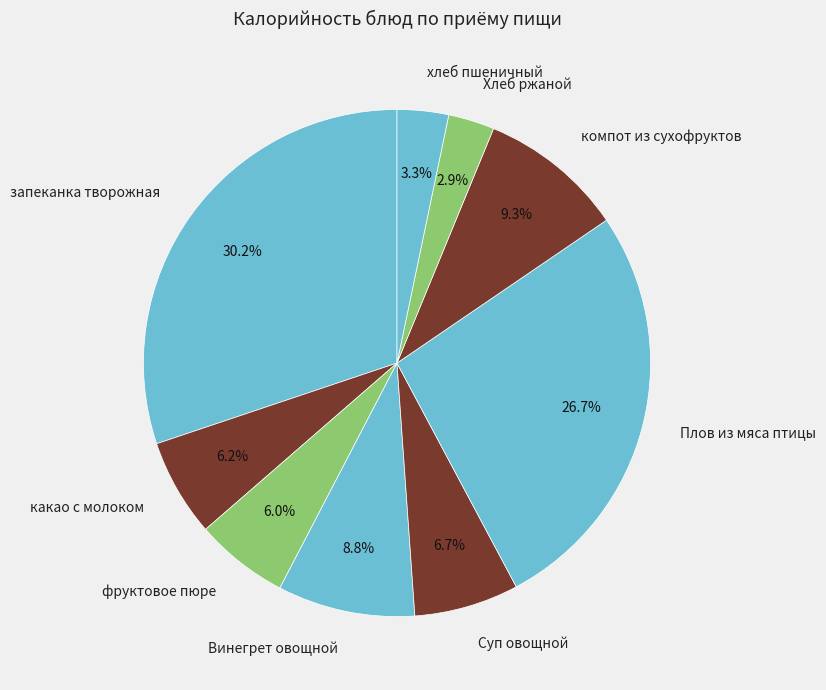

Is the sum of хлеб пшеничный and Плов из мяса птицы greater than half?

No